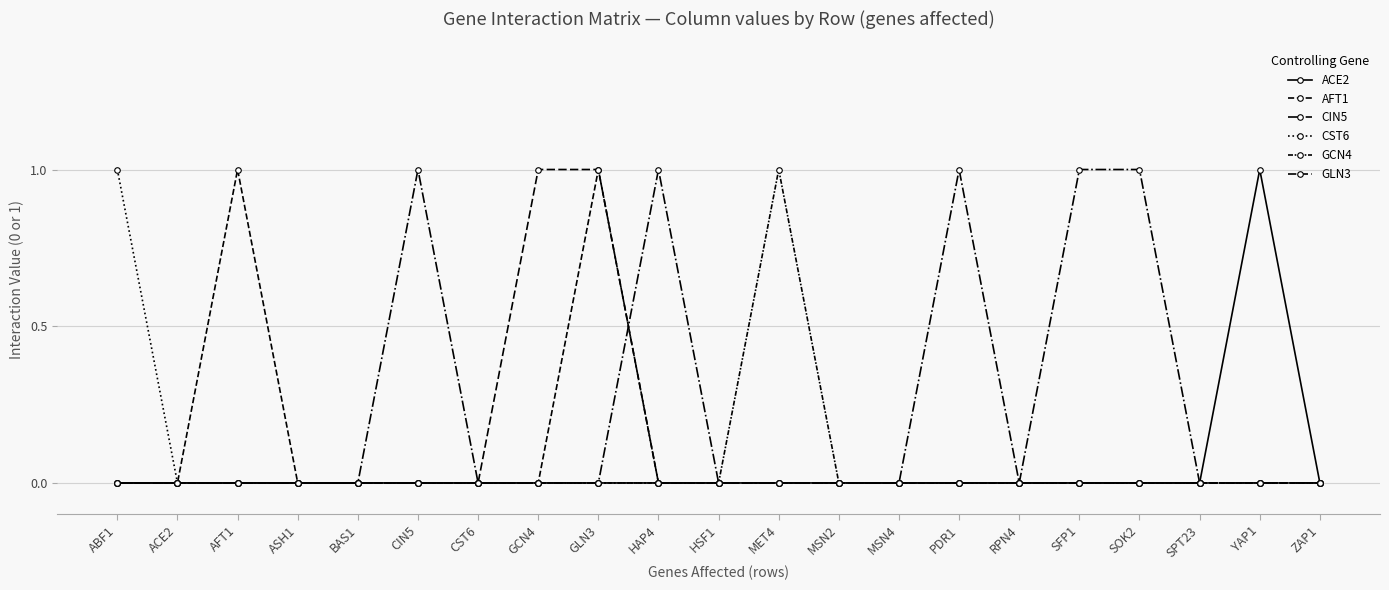

What is the maximum value for GCN4?

1